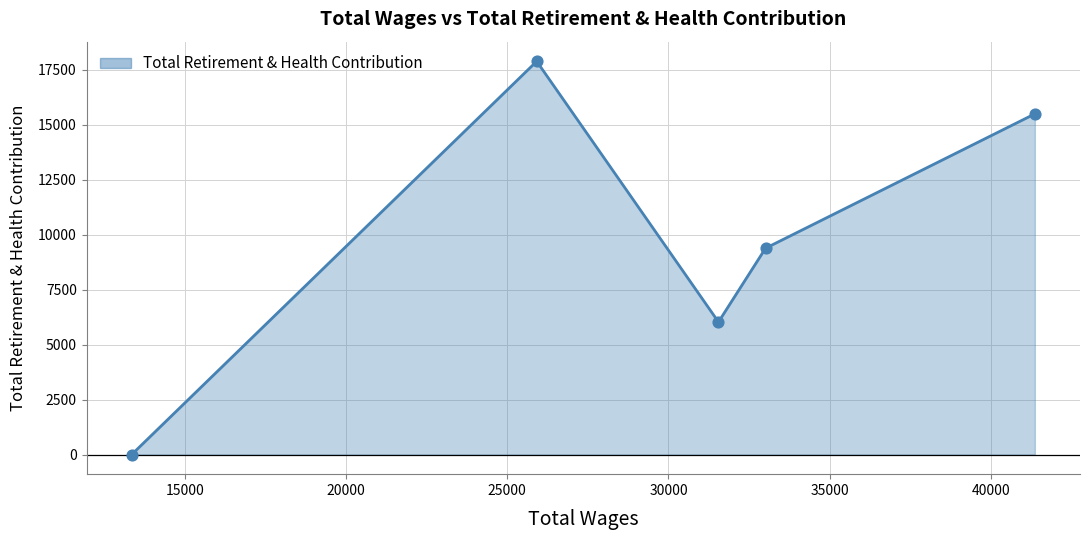

How many interior local valleys (lower than both neighbors) does the data have?

1